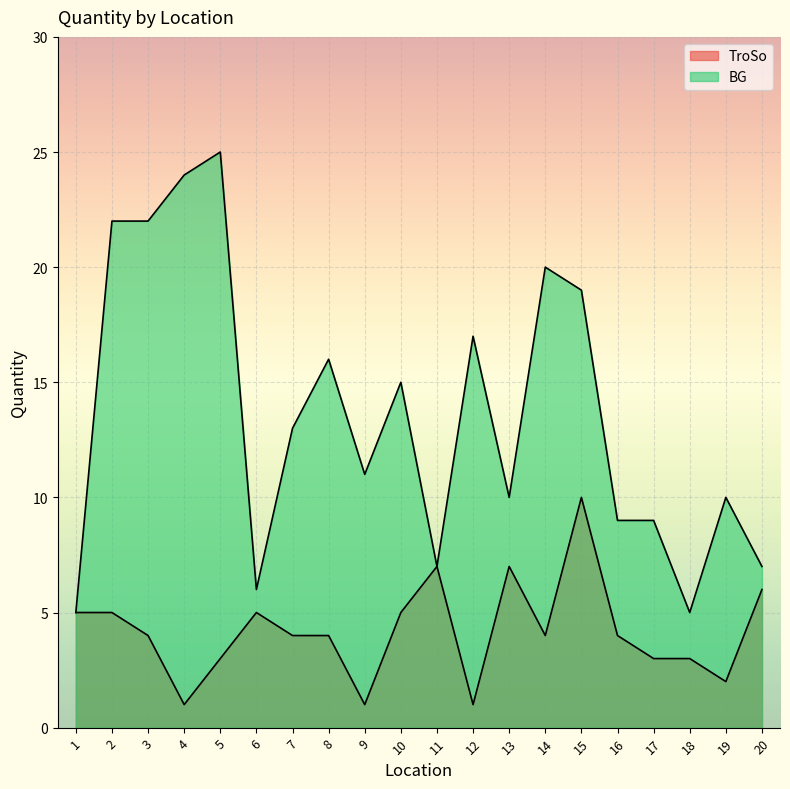

How many interior local valleys does the TroSo series have?

5